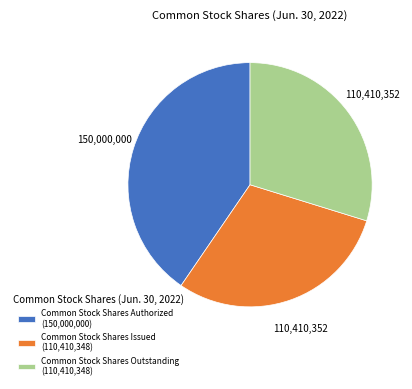

Combined, do Common Stock Shares Outstanding and Common Stock Shares Authorized account for over 50%?

Yes